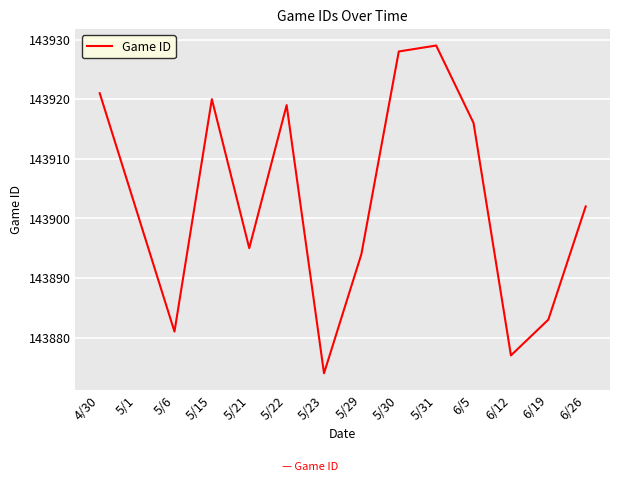

Where does the data first go above 143902?

4/30